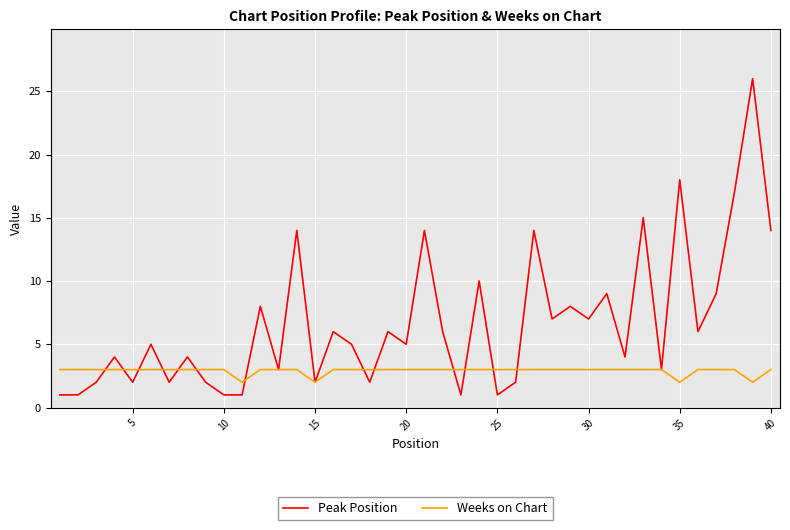

Which series has the widest spread of values?

Peak Position